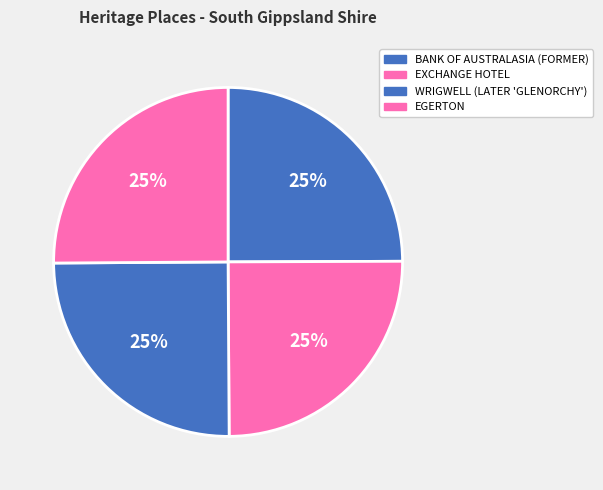

To the nearest percent, what portion does WRIGWELL (LATER 'GLENORCHY') represent?

25%